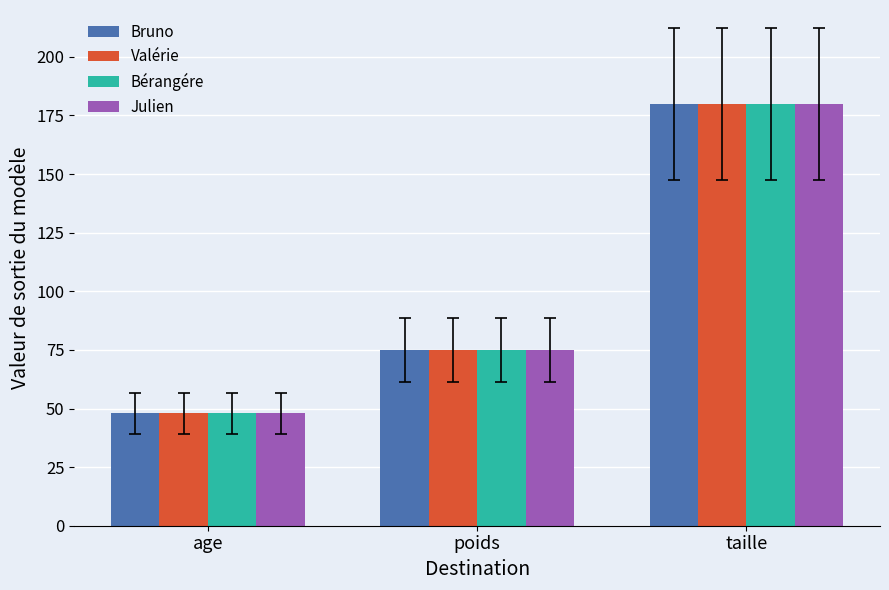

Rank the categories by Valérie value from highest to lowest.

taille, poids, age